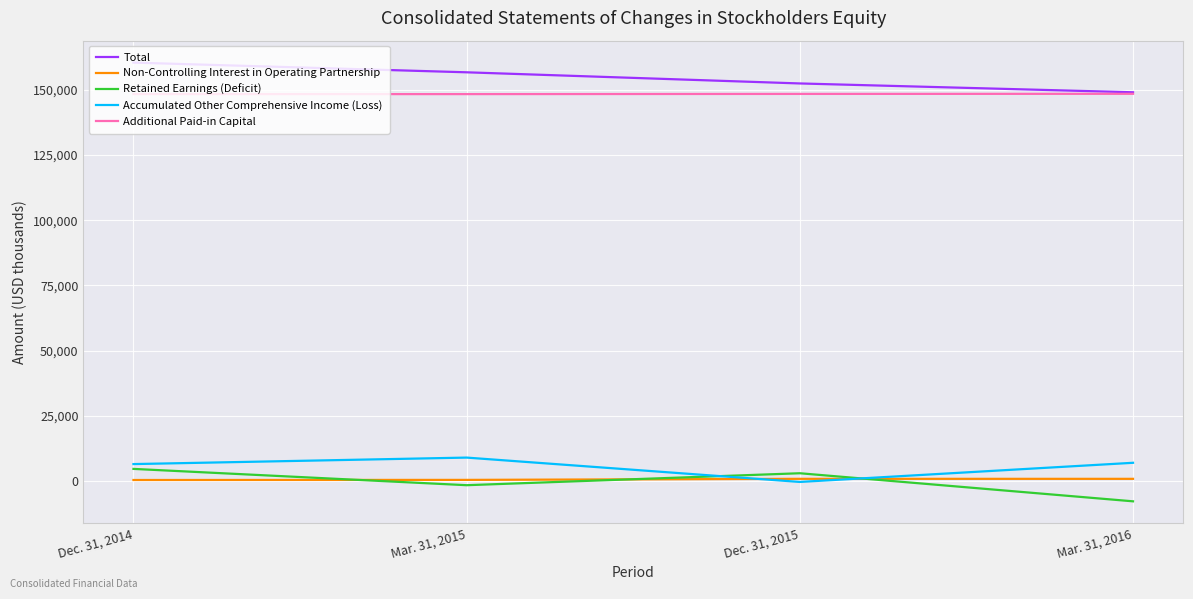

Rank the categories by Non-Controlling Interest in Operating Partnership value from lowest to highest.

Dec. 31, 2014, Mar. 31, 2015, Mar. 31, 2016, Dec. 31, 2015